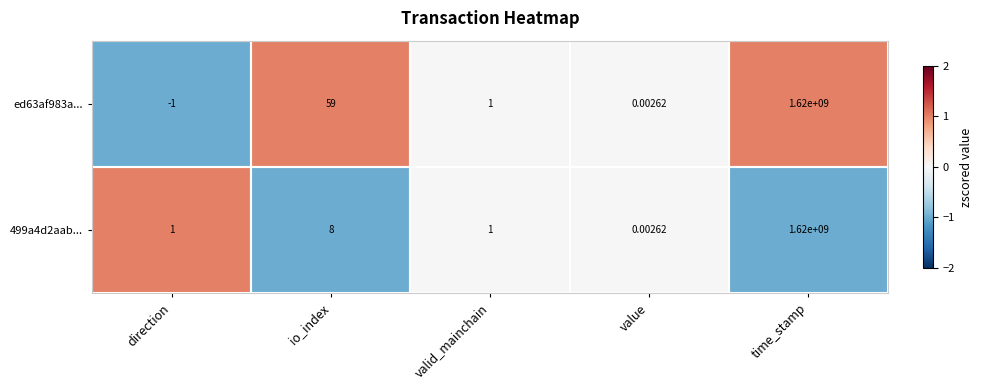

Is the value of 499a4d2aab... at direction greater than the value of ed63af983a... at direction?

Yes